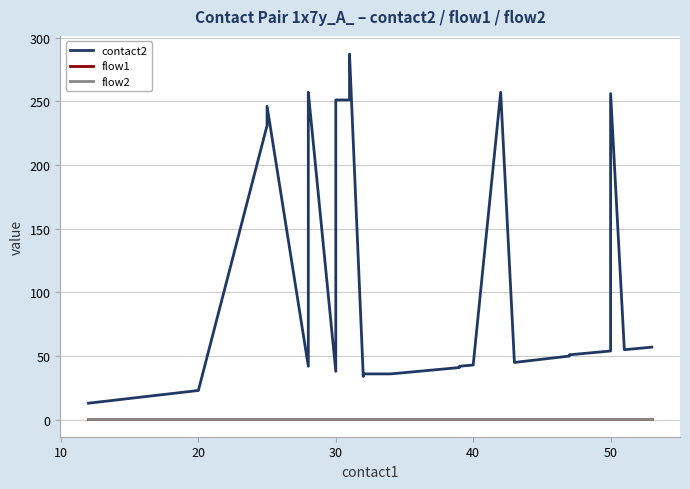

Is the value of contact2 at 9 greater than the value of flow2 at 20?

Yes